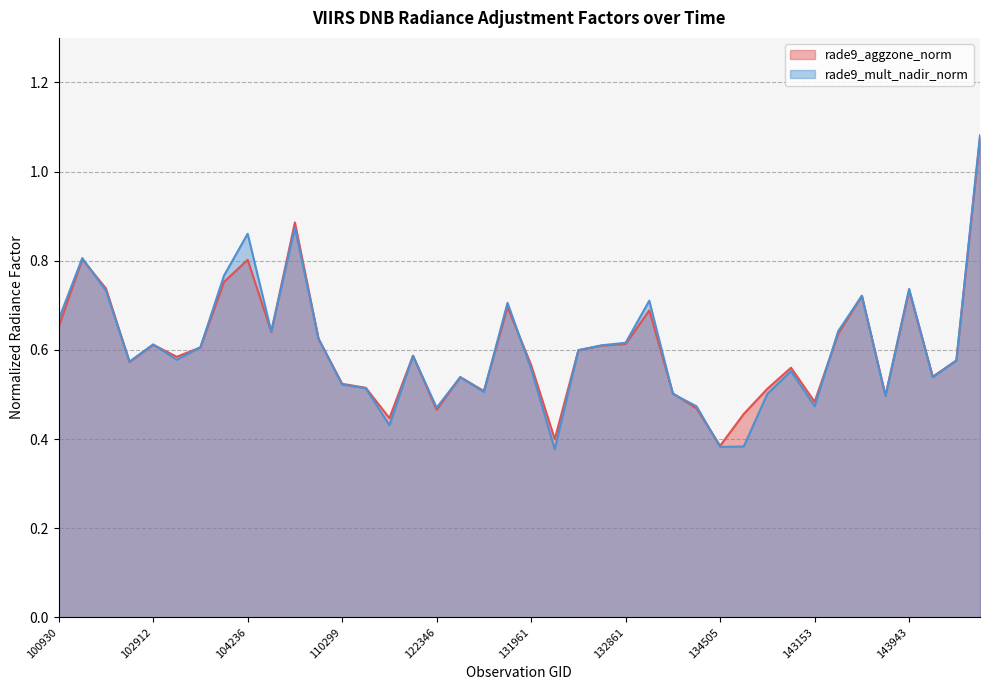

The value of rade9_aggzone_norm at 102551 is 0.8. True or false?

True